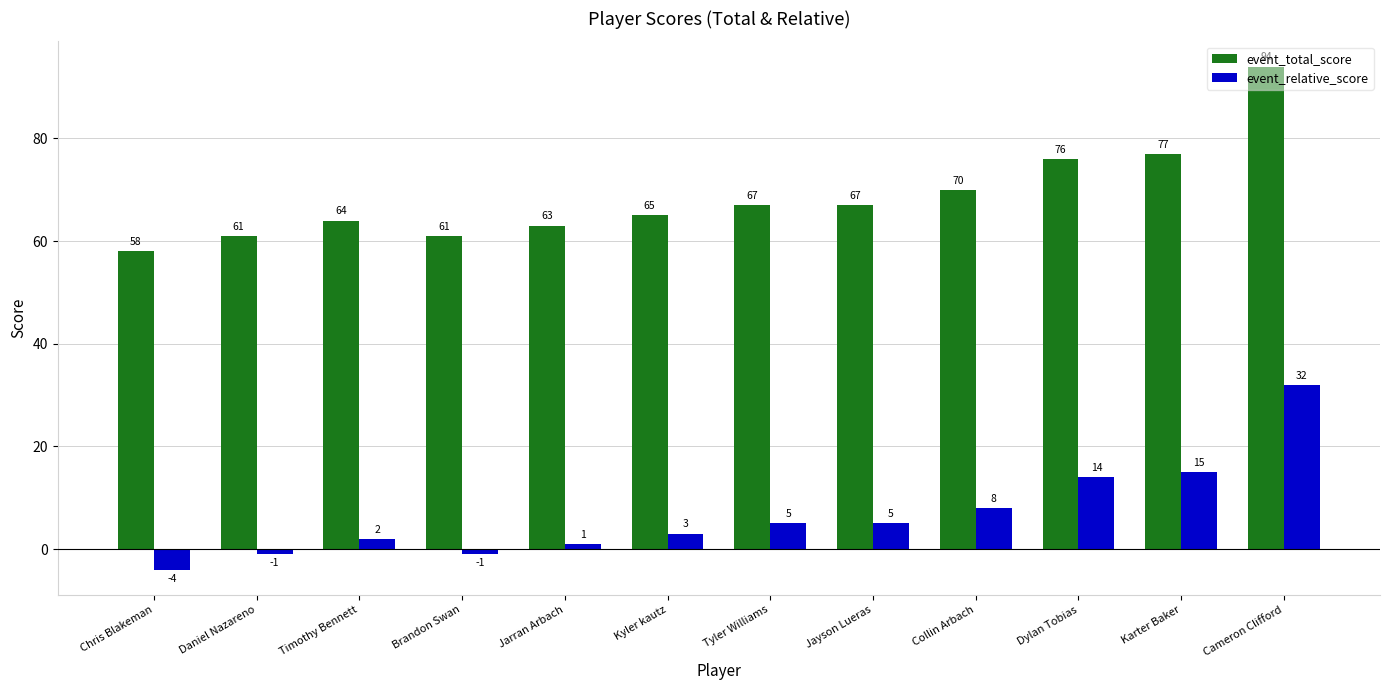

What is the sum of the event_total_score values at Jayson Lueras and Collin Arbach?

137